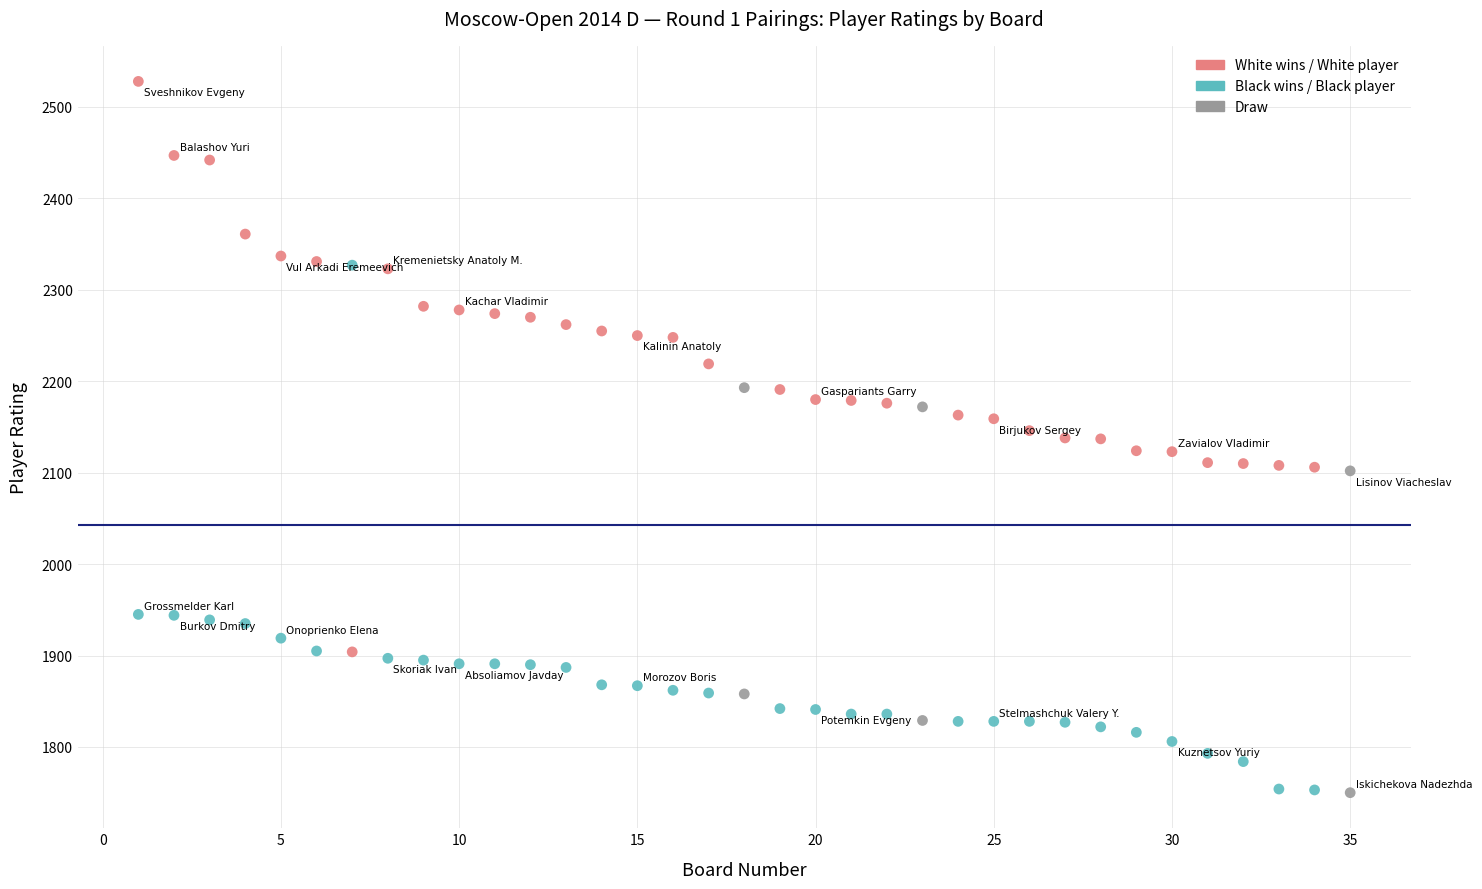

Across all data points, what is the range of Y values (max minus min)?

778